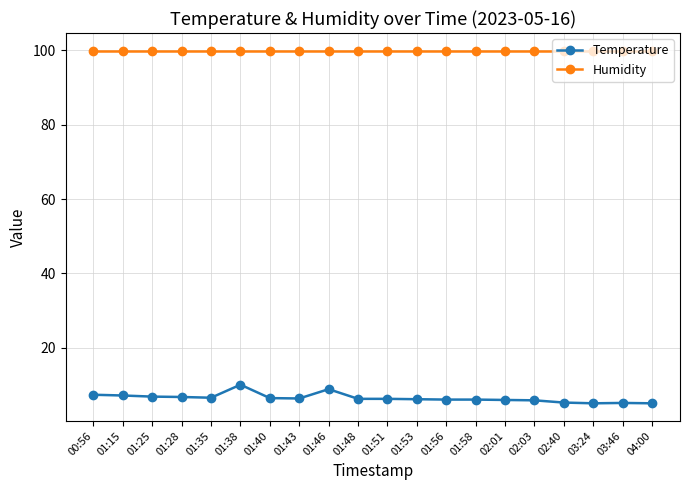

What is the lowest value of the Humidity series?

99.9